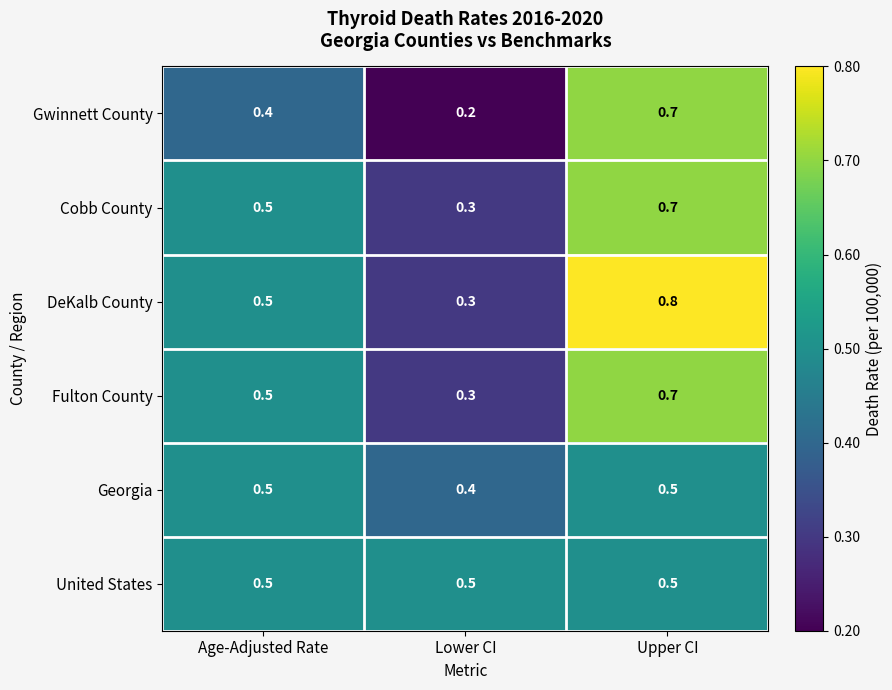

At which label does Gwinnett County reach its peak?

Upper CI